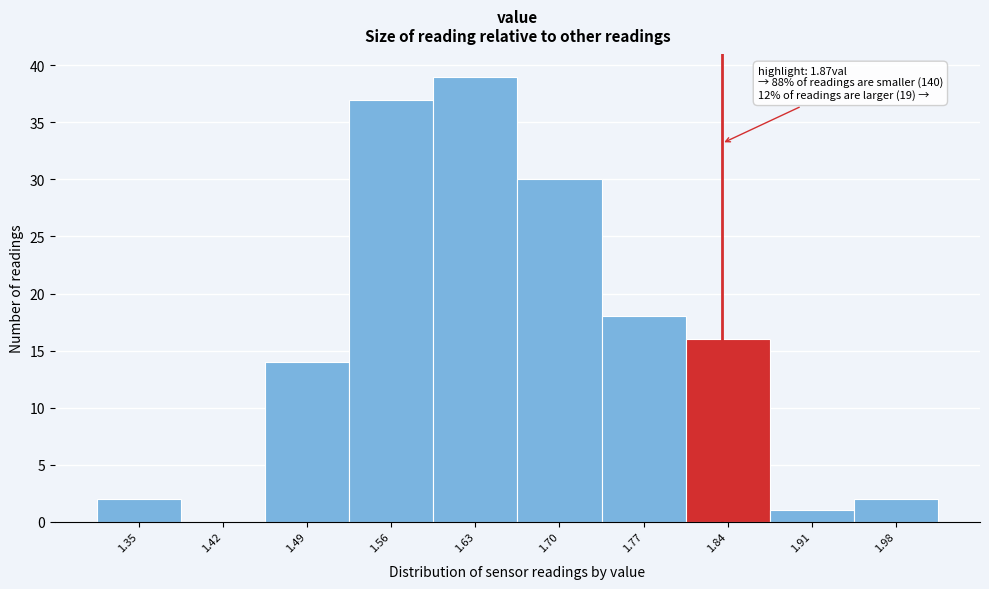

Reading left to right, list all the values displayed in this chart.

1.35=2	1.42=0	1.49=14	1.56=37	1.63=39	1.70=30	1.77=18	1.84=16	1.91=1	1.98=2